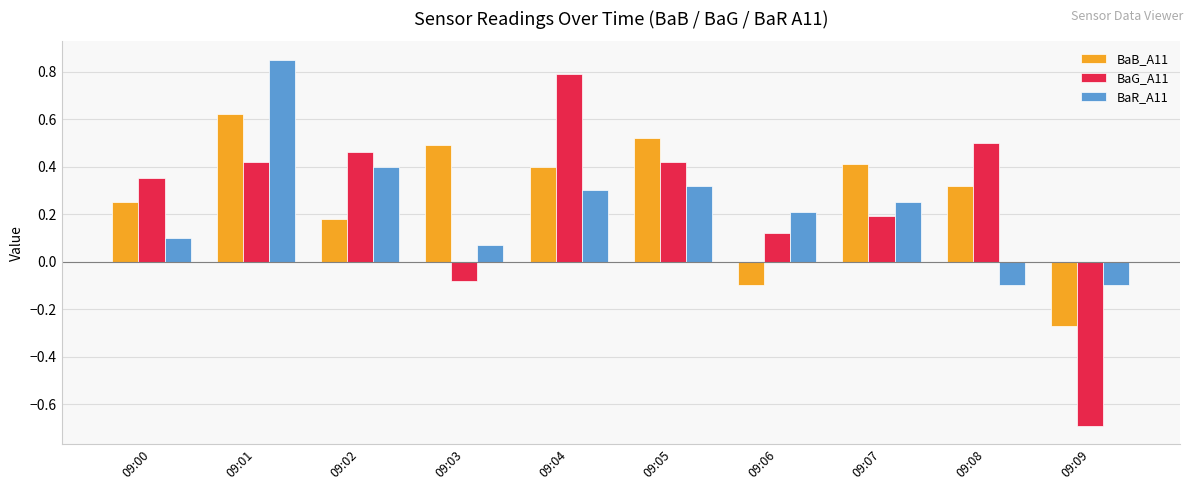

Are the bars grouped side by side (vs. stacked)?

Yes